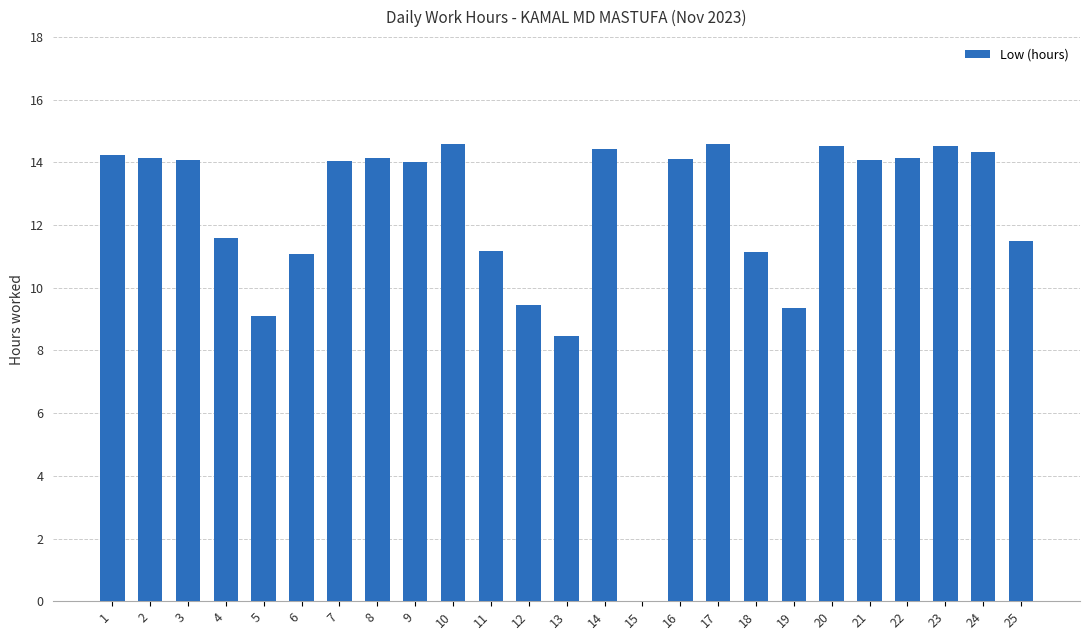

What is the sum of all values?

306.8